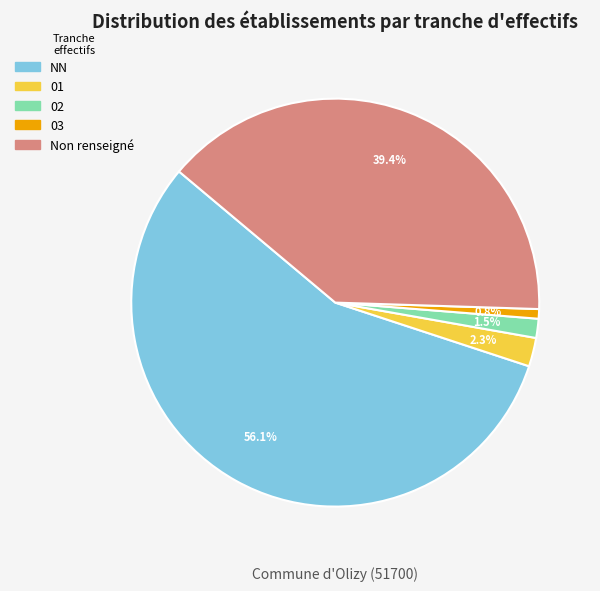

Is 01 the majority of the pie?

No